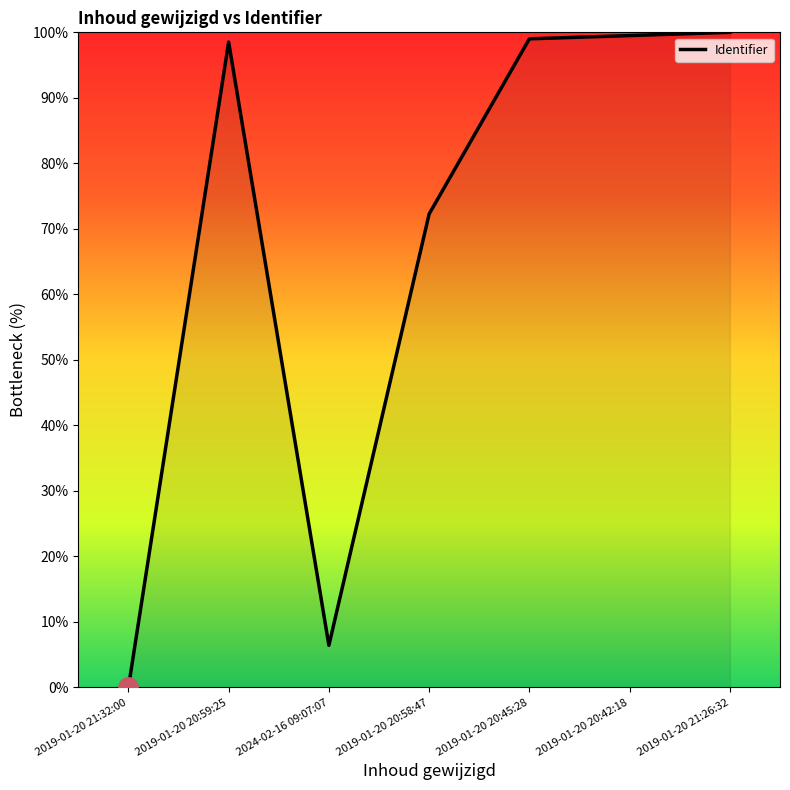

Between 2019-01-20 20:59:25 and 2019-01-20 20:58:47, which is larger?

2019-01-20 20:59:25